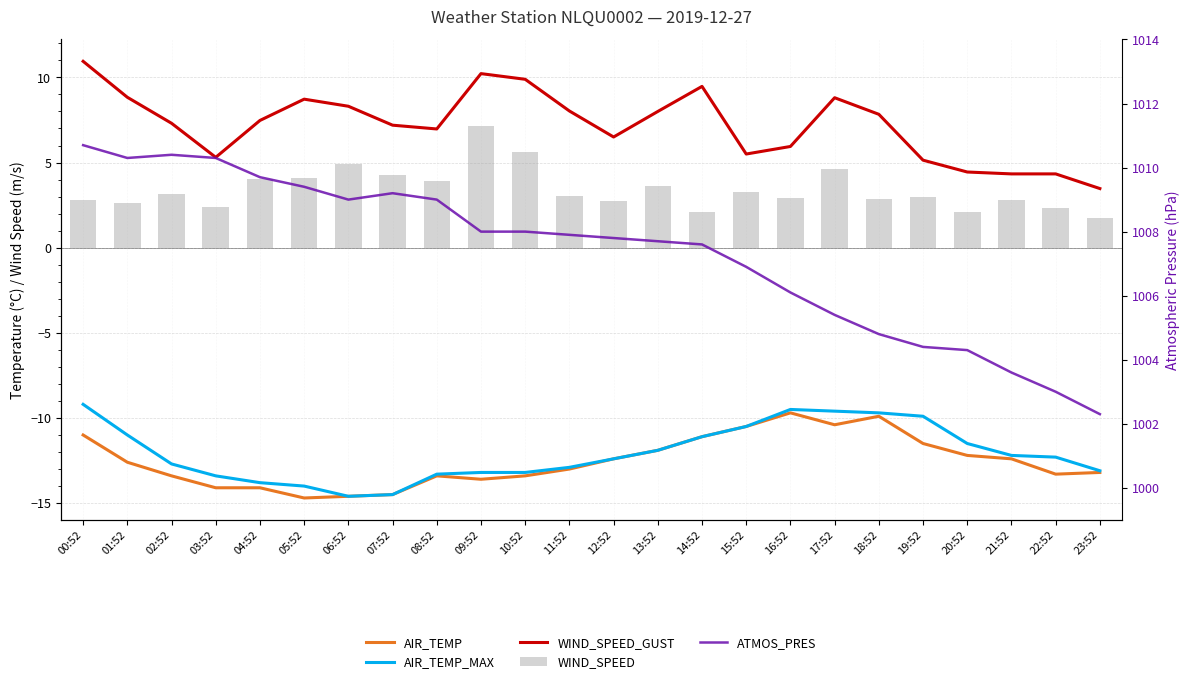

What is the value of the WIND_SPEED bar at the 1st from the left?

2.8